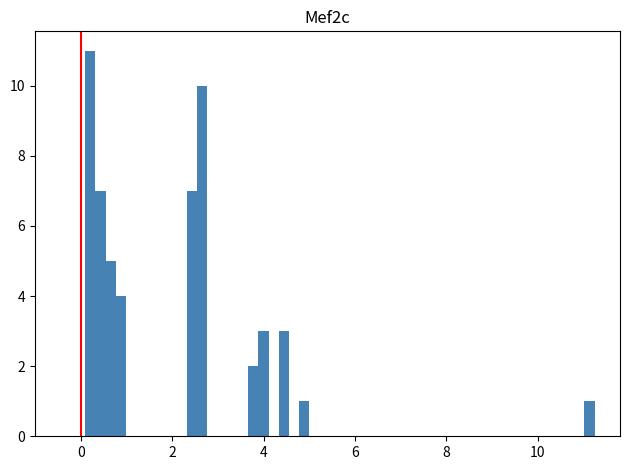

Read against the x-axis, roughly where is the centre of the tallest bar?

0.2